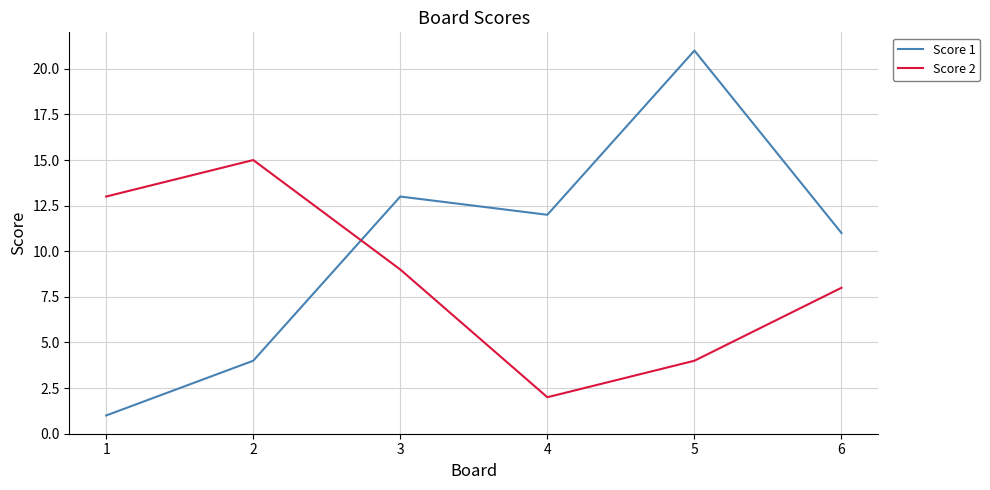

What is the total value across all series at 6?

19